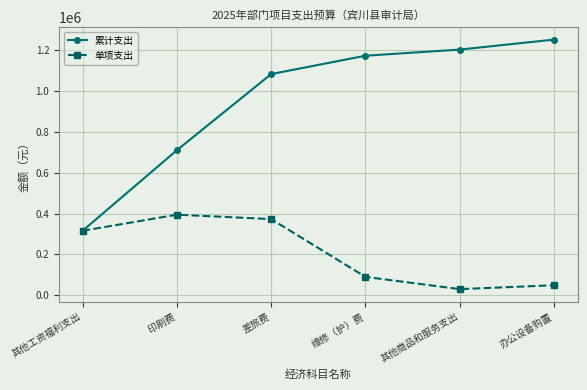

How many lines are shown in the chart?

2